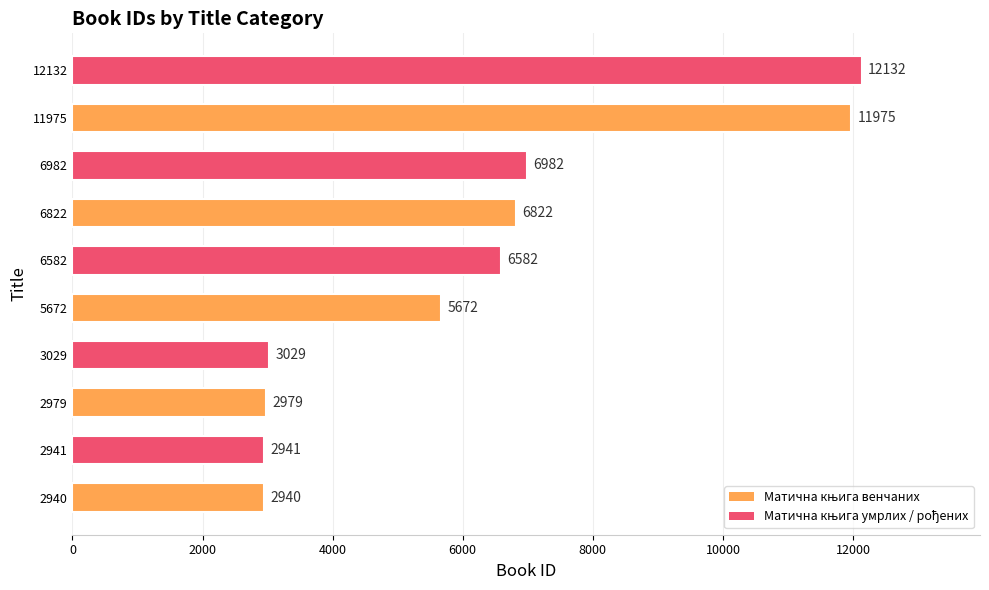

What is the smallest value displayed?

2940